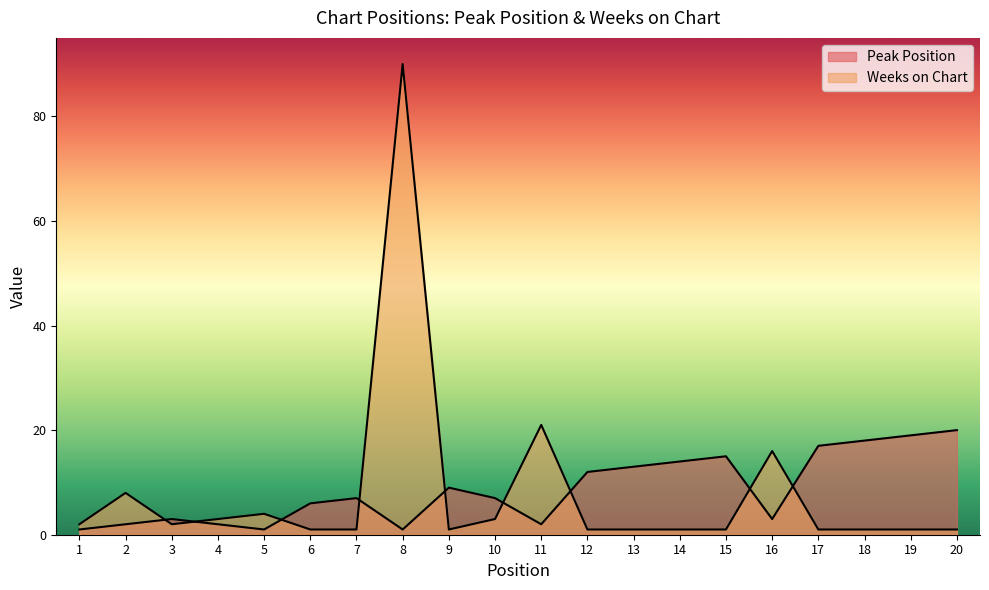

What is the value of the Weeks on Chart point at the 10th from the left?

3